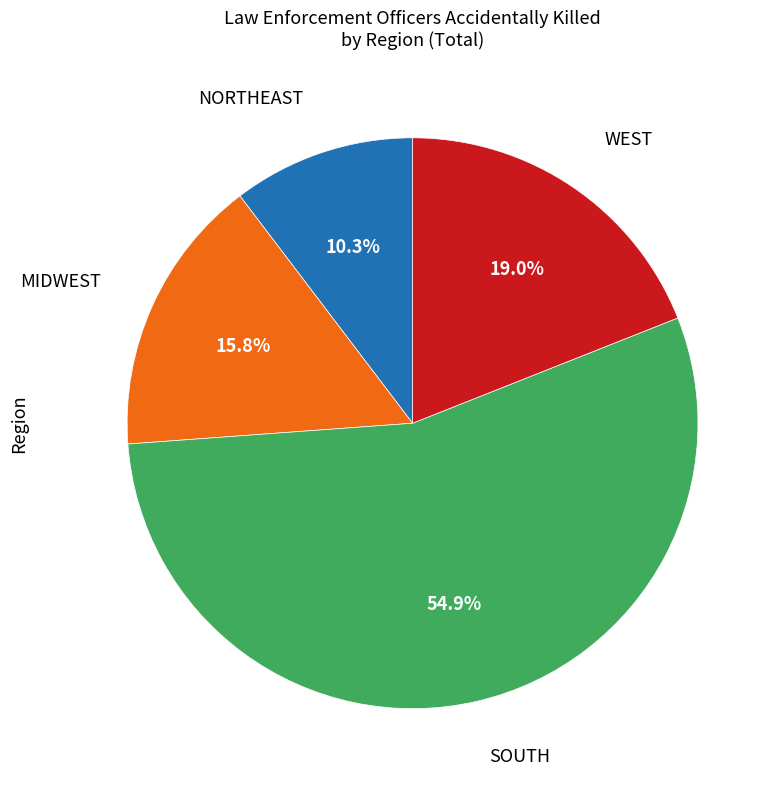

Is there a majority slice in this chart?

Yes